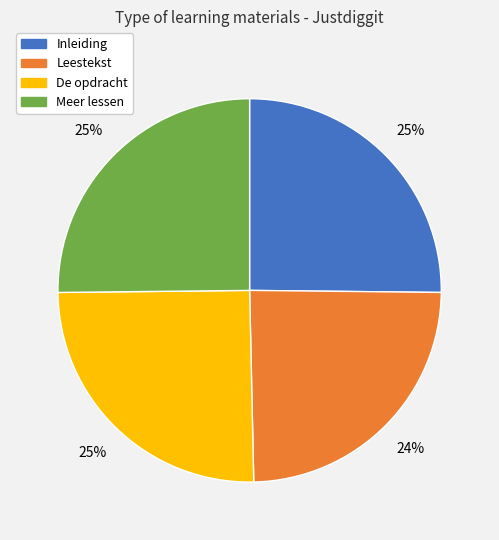

Is there any slice that represents more than half of the pie?

No